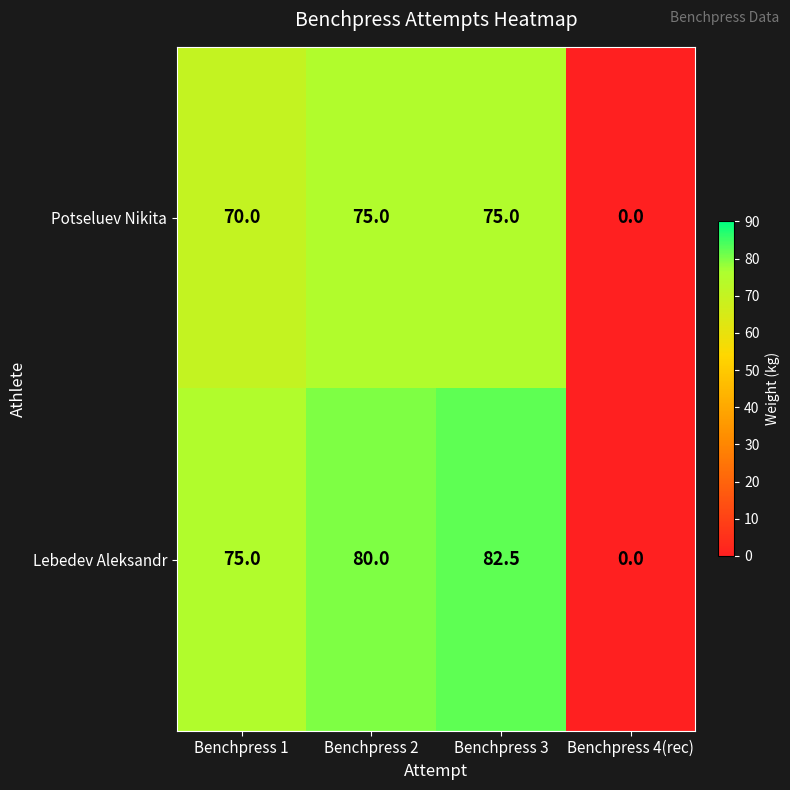

At which label is Lebedev Aleksandr closest to 41?

Benchpress 1